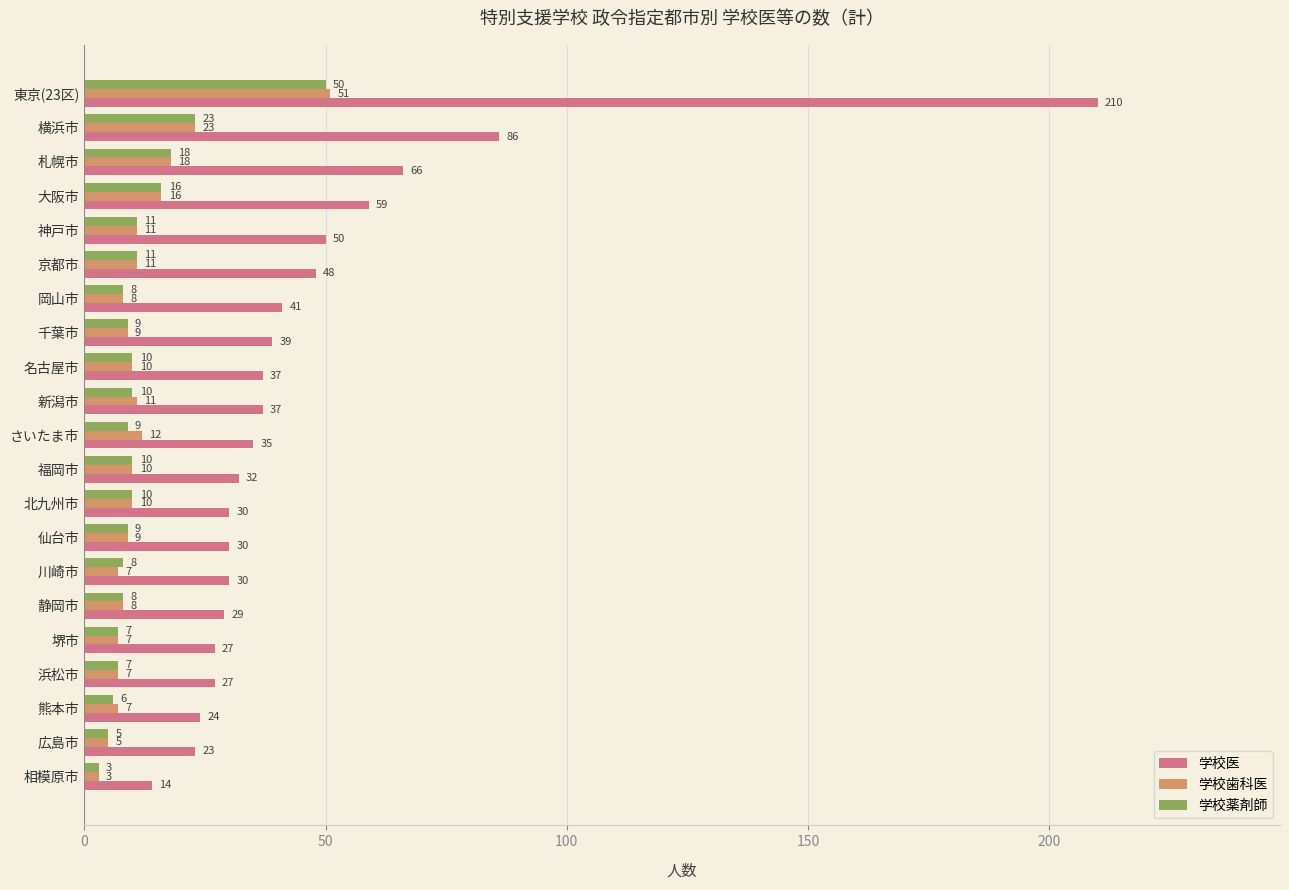

What are all the series names shown in the legend?

学校医, 学校歯科医, 学校薬剤師